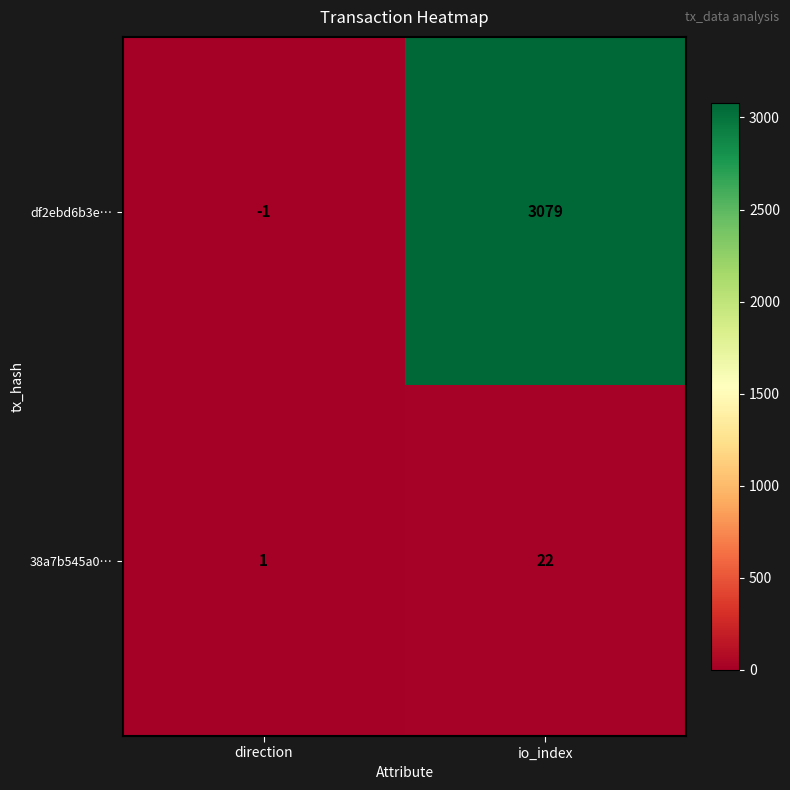

What is the difference between the maximum and minimum values in the df2ebd6b3e… series?

3080